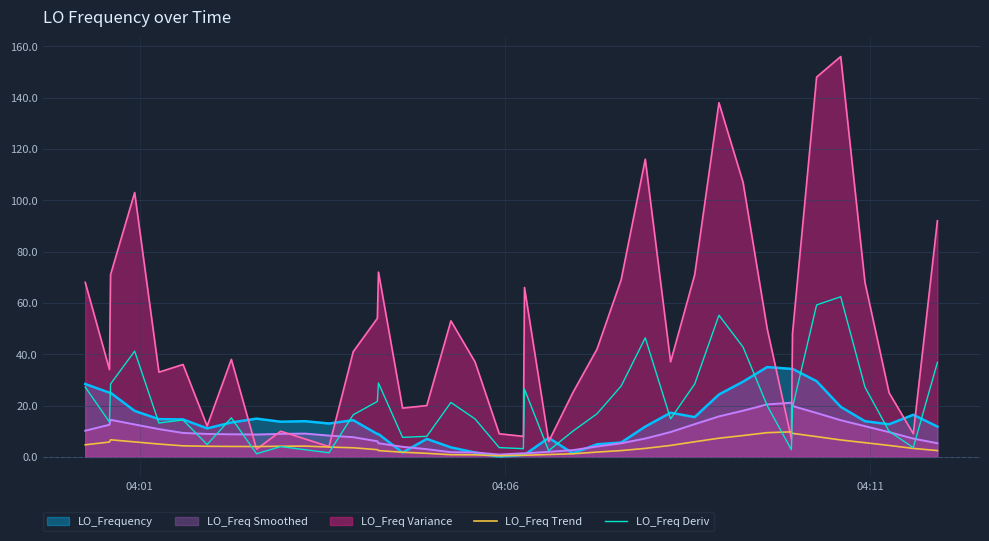

Which series has the largest range (max minus min)?

LO_Freq Variance